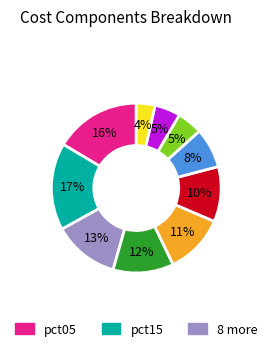

To the nearest percent, what is the average slice percentage?

10%